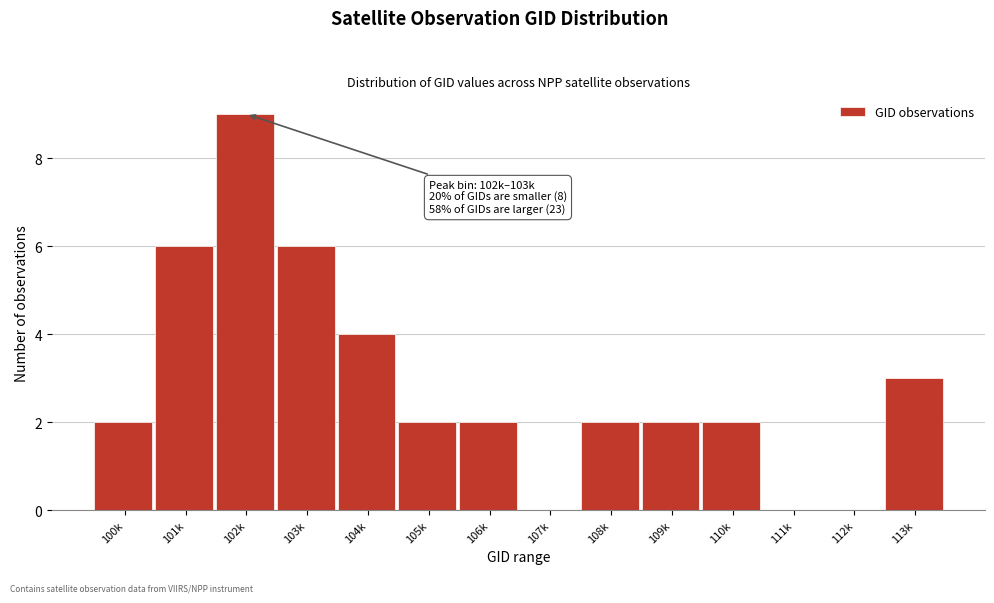

Reading right to left, list all the values displayed in this chart.

113k=3	112k=0	111k=0	110k=2	109k=2	108k=2	107k=0	106k=2	105k=2	104k=4	103k=6	102k=9	101k=6	100k=2